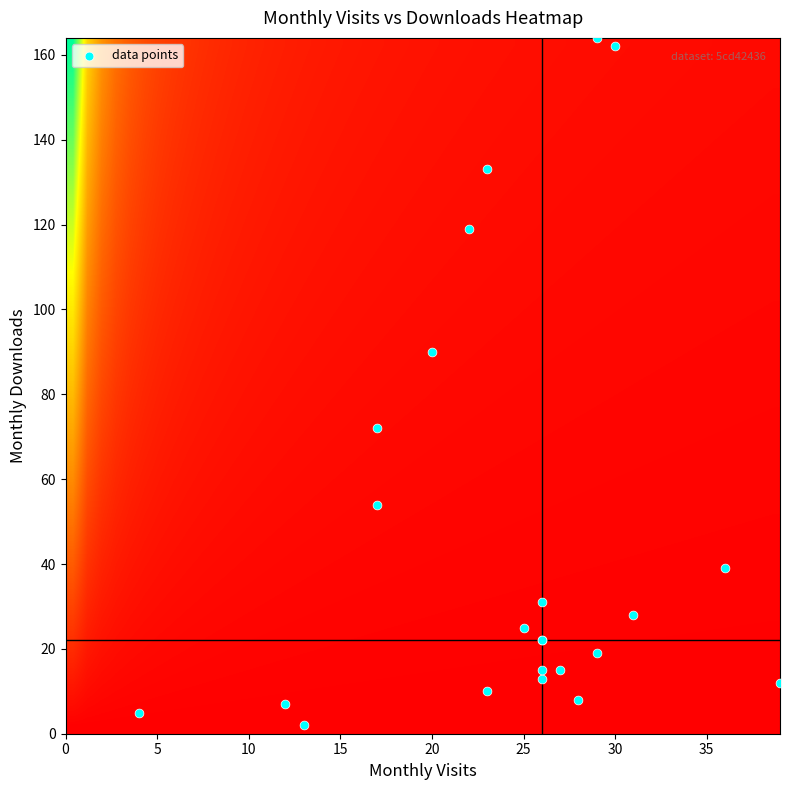

What Y value in the scatter plot is closest to 83?

90